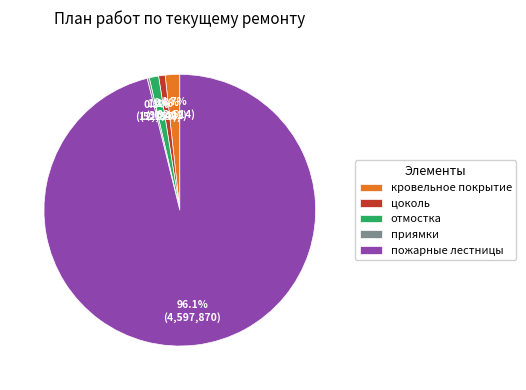

True or false: отмостка accounts for 1% of the total.

True